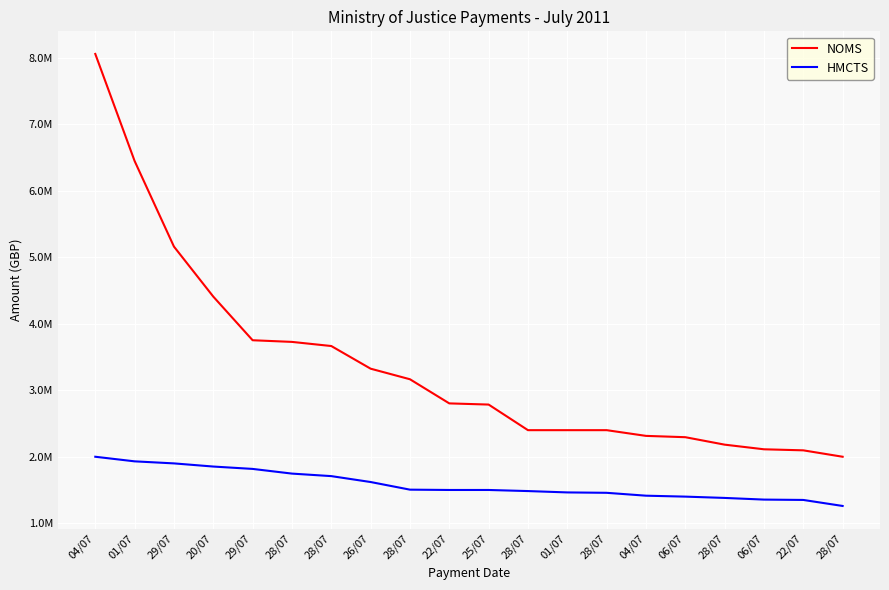

List the series in order of their peak value, lowest first.

HMCTS, NOMS